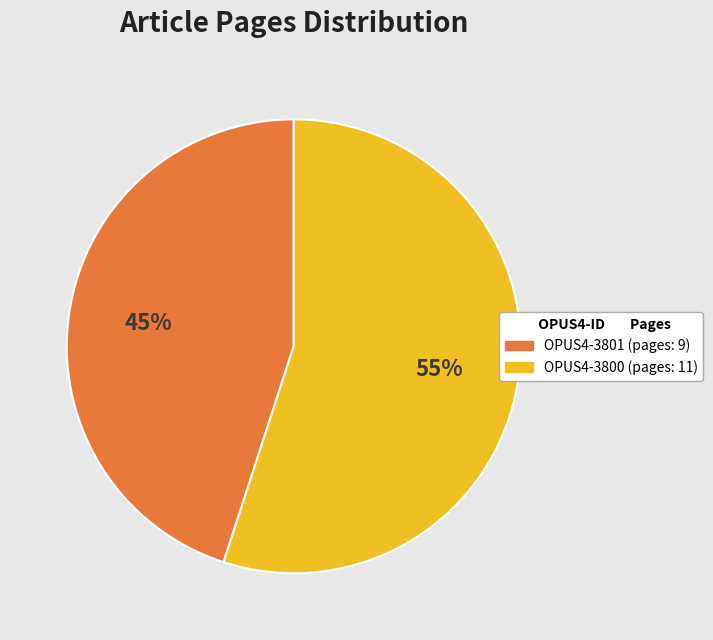

The OPUS4-3801 slice represents 39% of the pie. True or false?

False